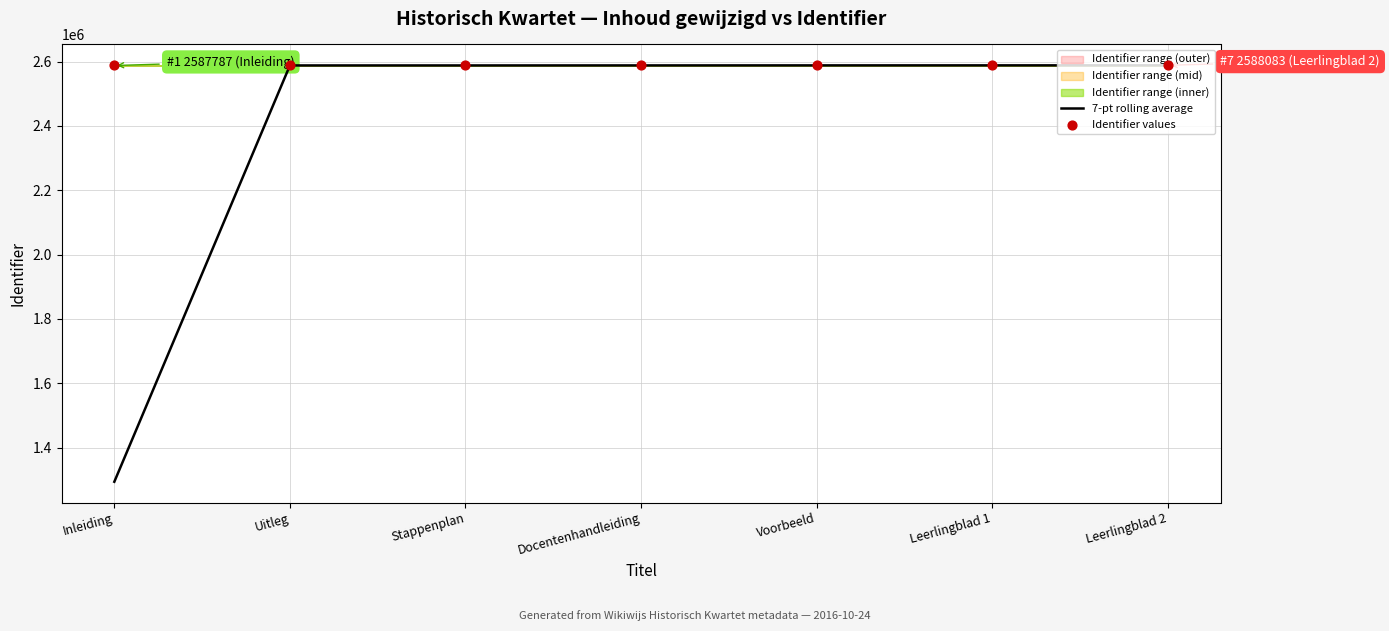

Is the value of 7-pt rolling average at Leerlingblad 1 greater than the value of Identifier values at Stappenplan?

Yes